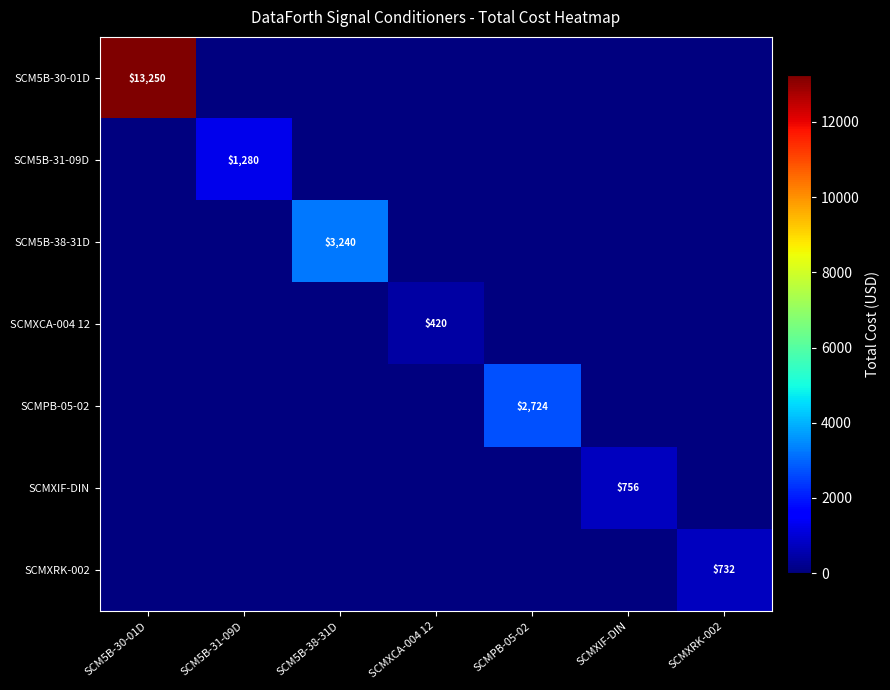

Rank the series at SCMPB-05-02 from highest to lowest value.

SCMPB-05-02, SCM5B-30-01D, SCM5B-31-09D, SCM5B-38-31D, SCMXCA-004 12, SCMXIF-DIN, SCMXRK-002